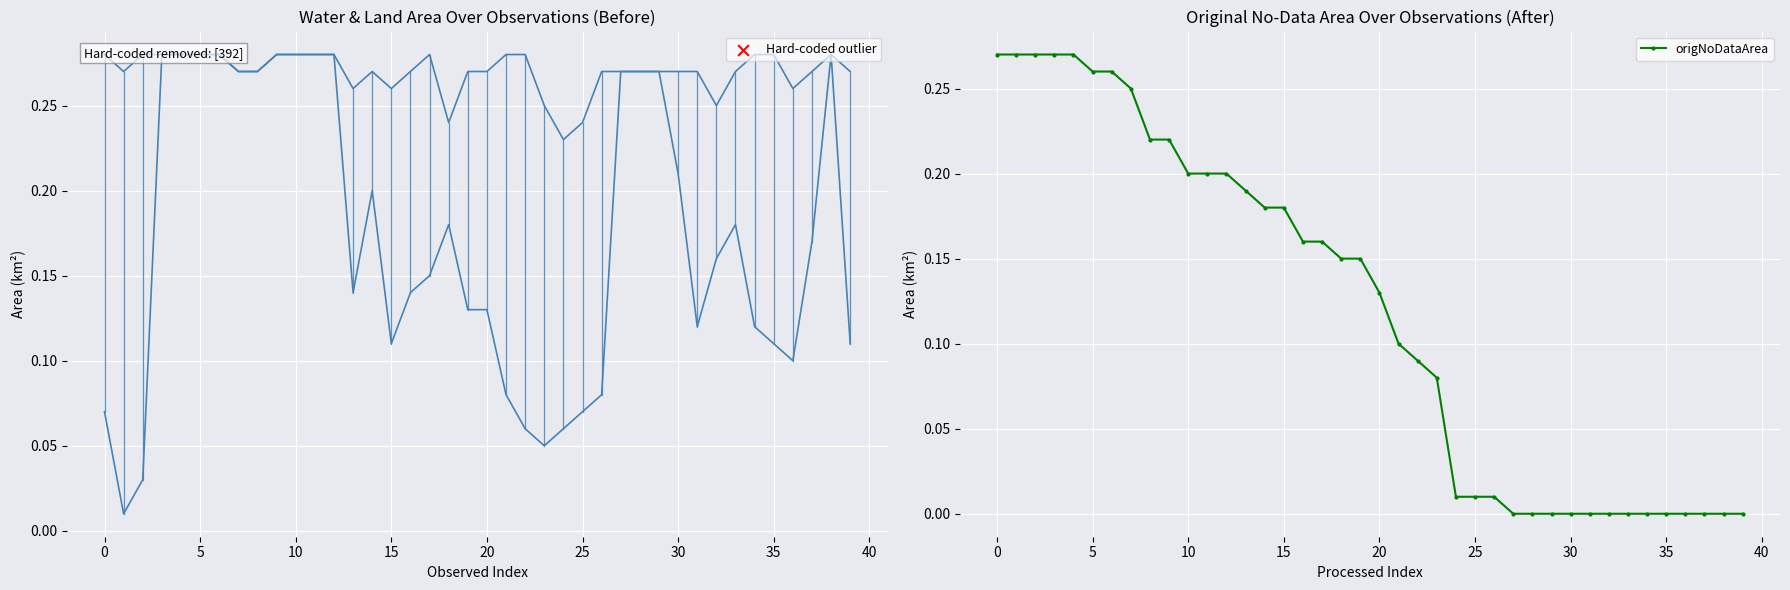

True or false: origNoDataArea has a value of 0.0 at 30.

True